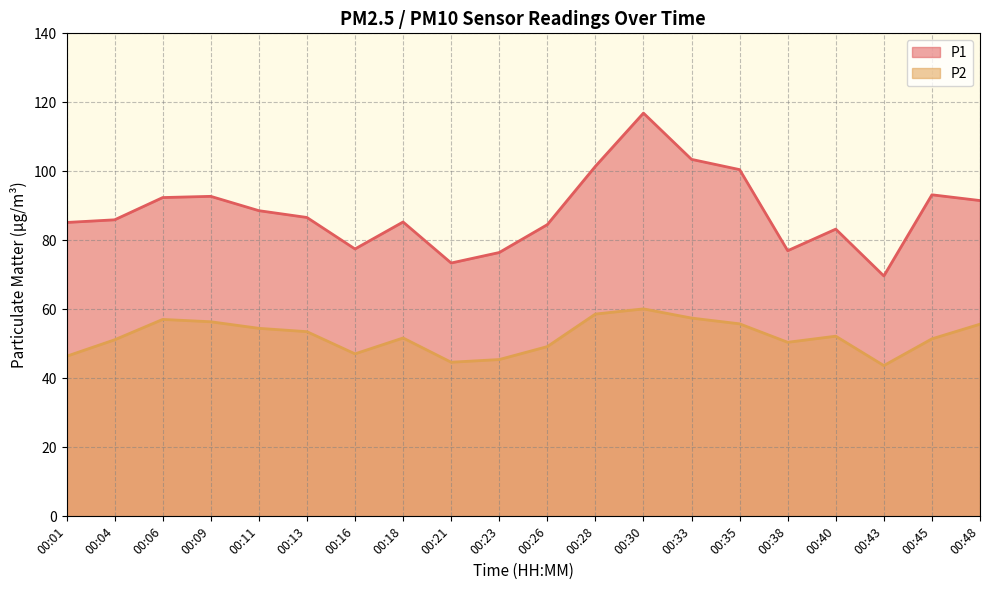

List the labels in order of P2 value, smallest first.

00:43, 00:21, 00:23, 00:01, 00:16, 00:26, 00:38, 00:04, 00:45, 00:18, 00:40, 00:13, 00:11, 00:48, 00:35, 00:09, 00:06, 00:33, 00:28, 00:30